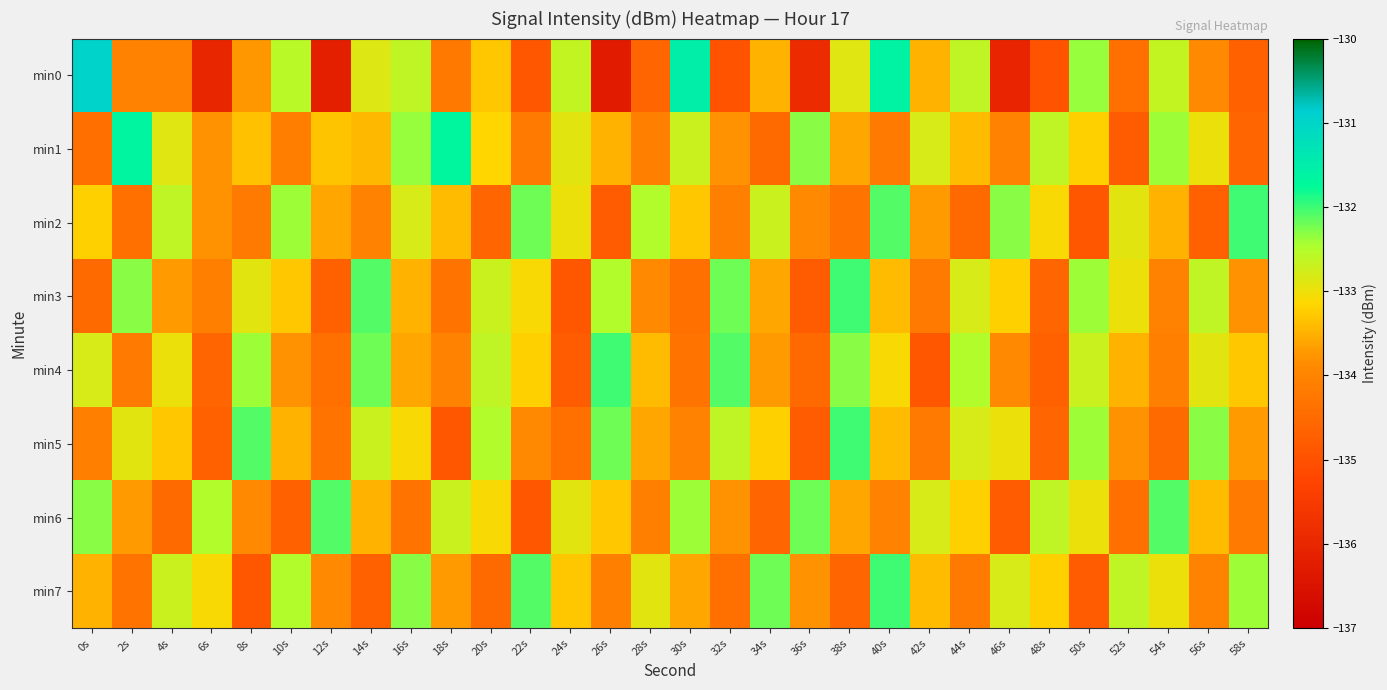

Which has a higher value, 40s or 52s?

40s